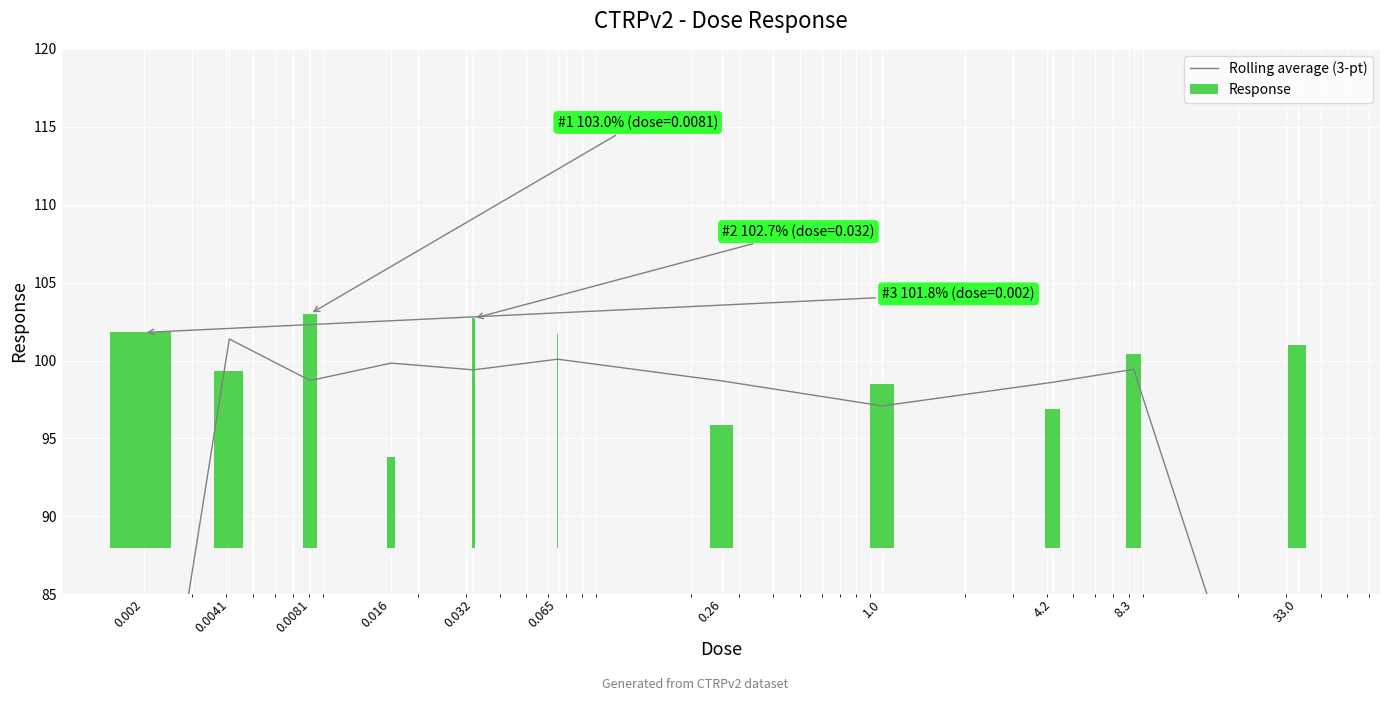

What is the label of the 2nd bar from the right?

8.3